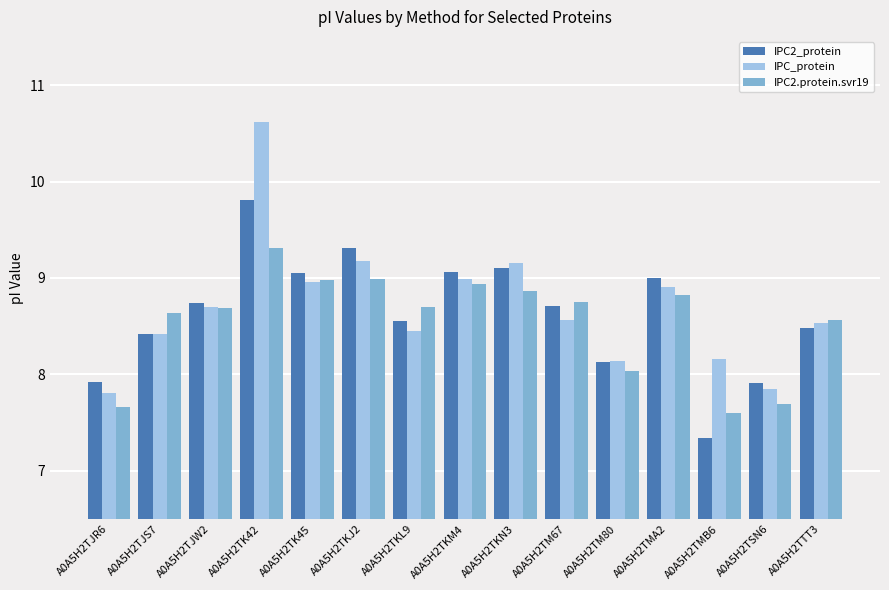

What is the approximate value of IPC_protein at A0A5H2TJR6?

7.8